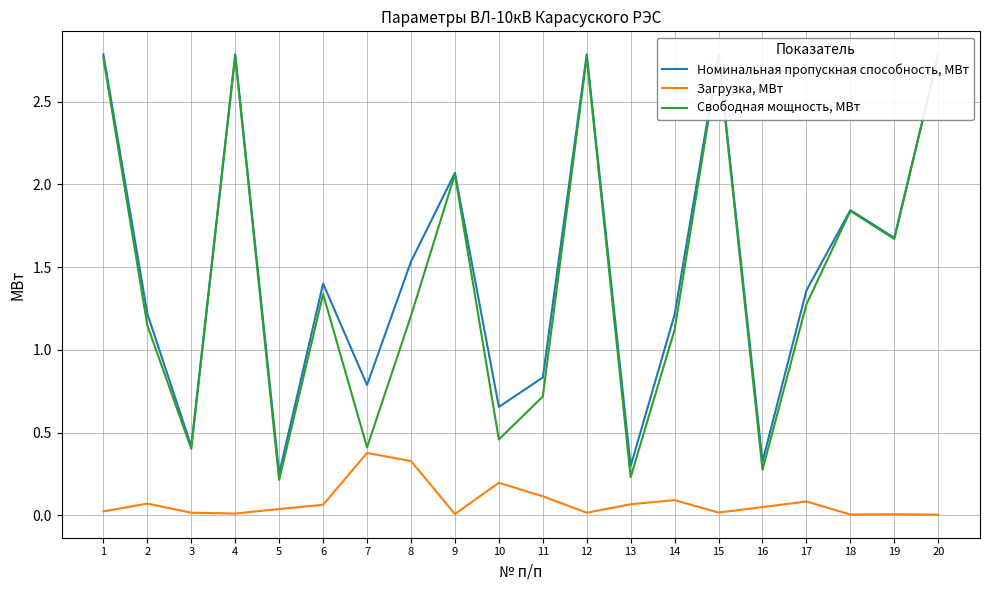

What are all the series names shown in the legend?

Номинальная пропускная способность, МВт, Загрузка, МВт, Свободная мощность, МВт